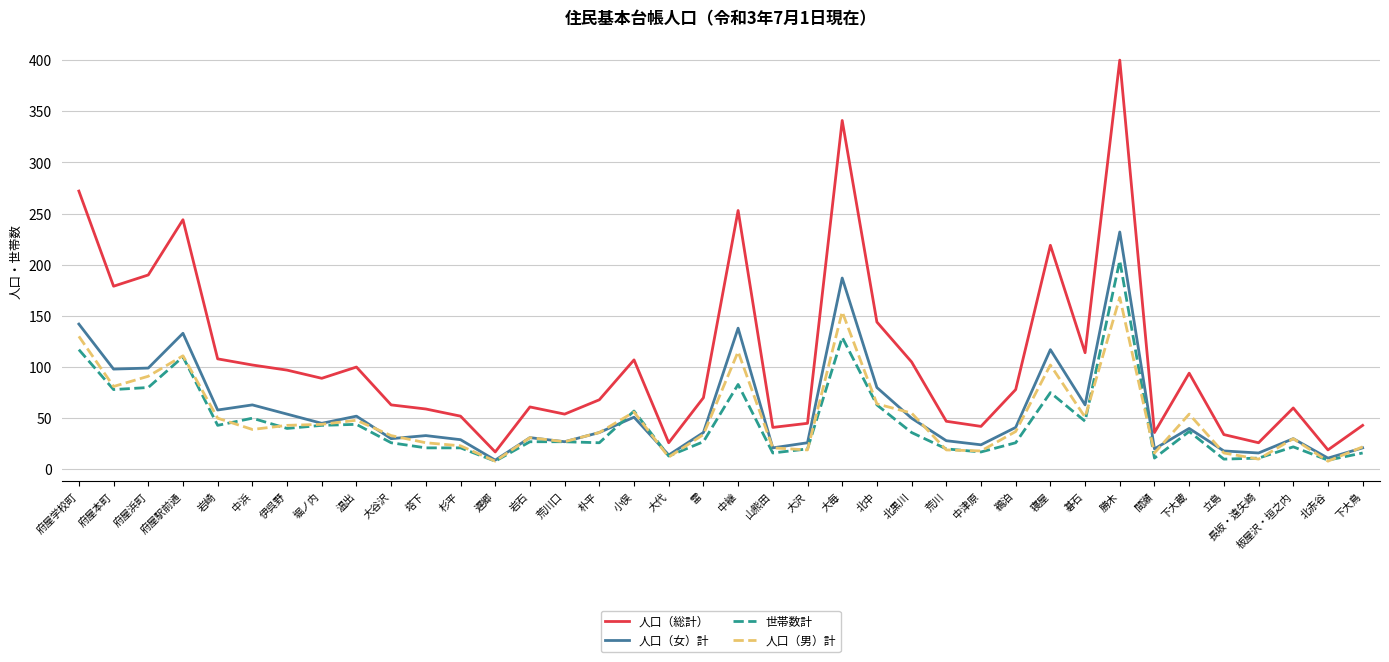

Which series has the widest spread of values?

人口（総計）